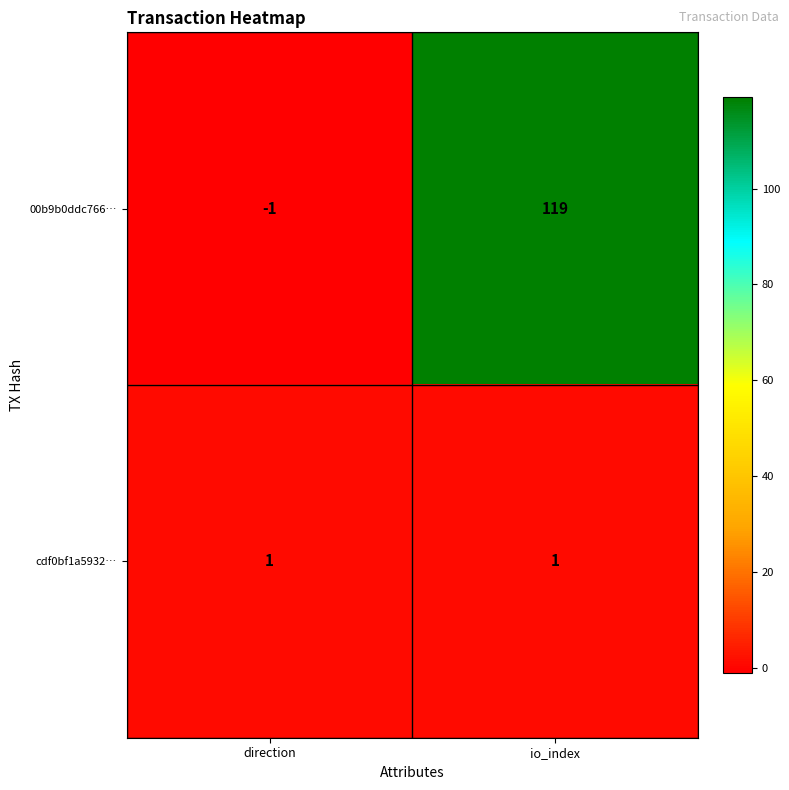

Which label corresponds to the largest value in the chart?

io_index